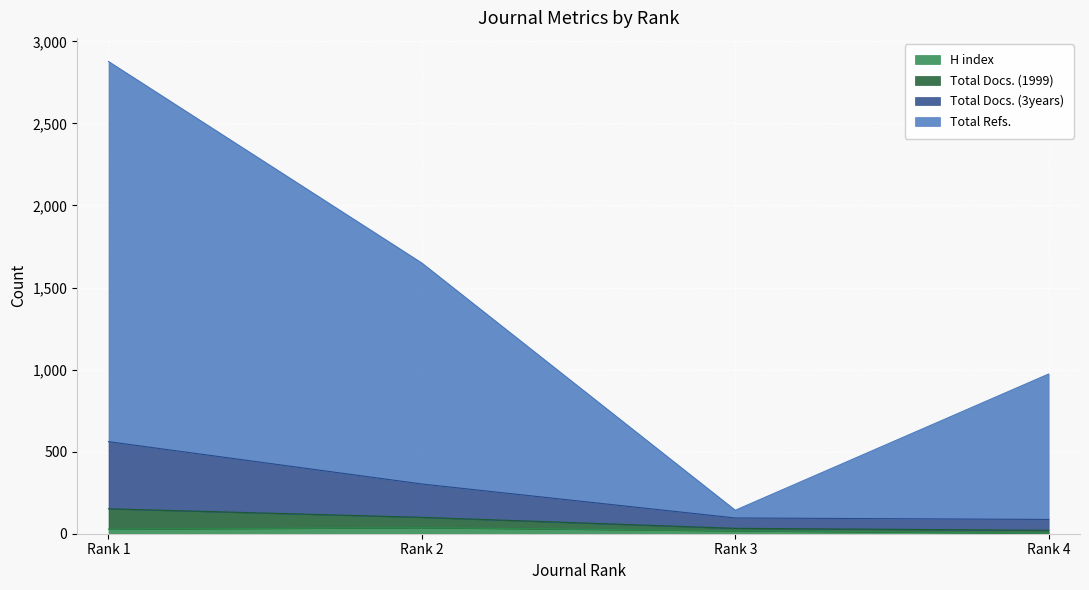

Does the chart display data point markers on the line(s)?

No